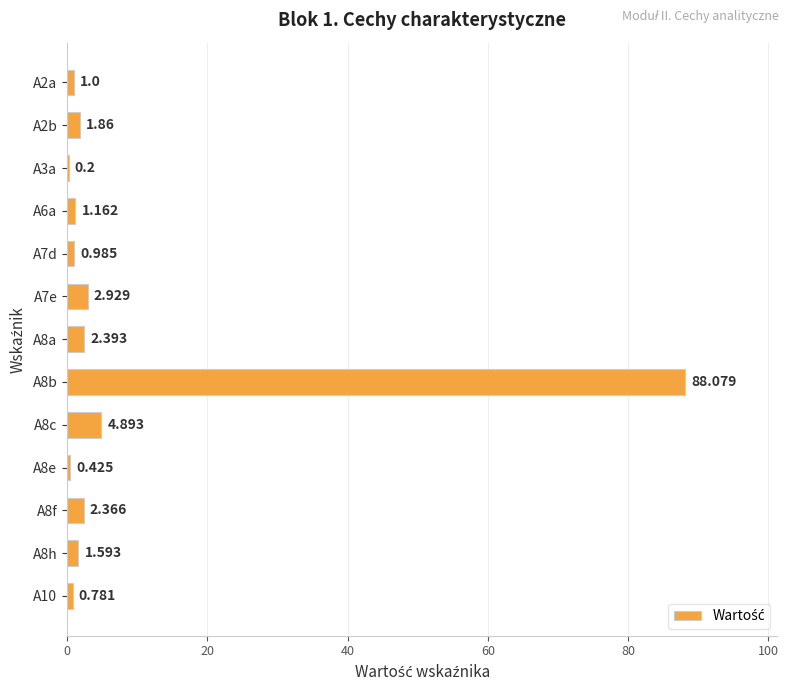

Are the bars horizontal?

Yes